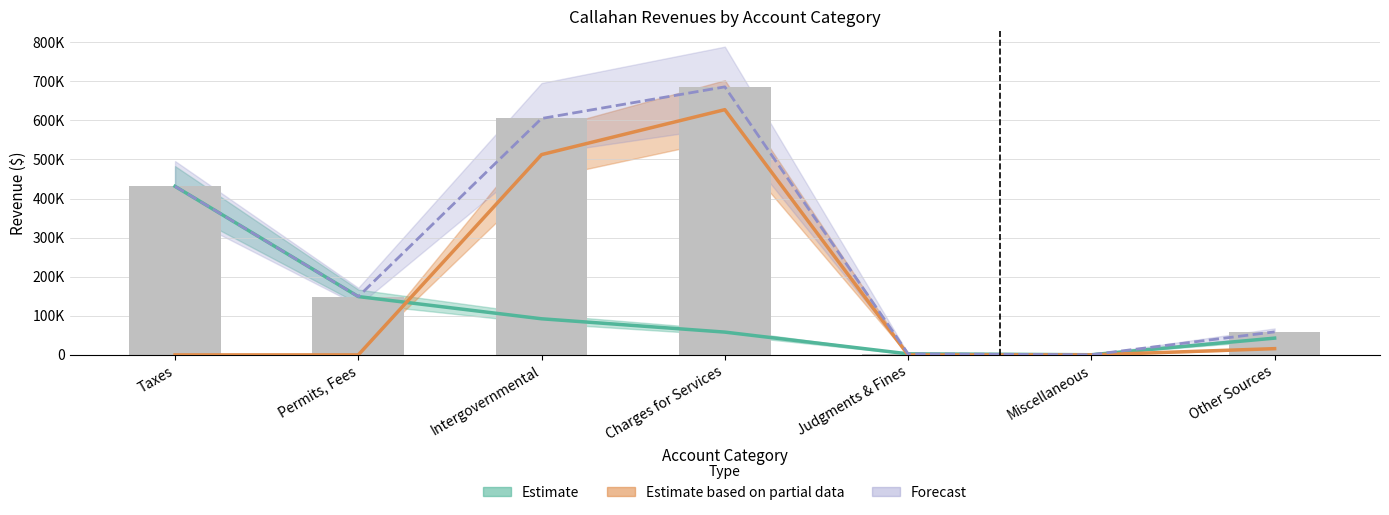

The value of Per Capita at Other Sources is 91846. True or false?

False